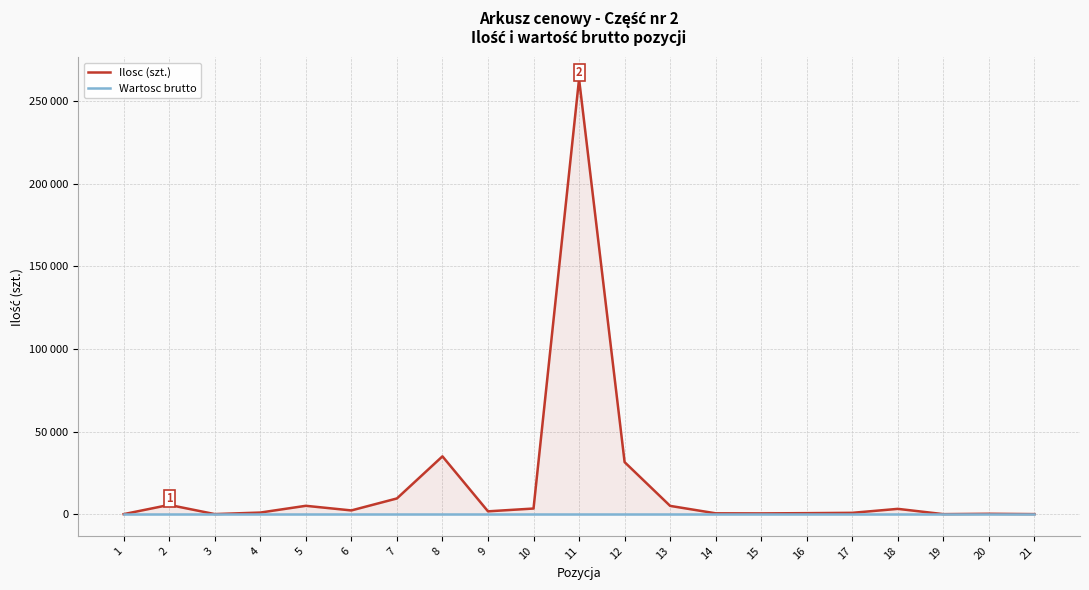

Is the value of Ilosc (szt.) at 18 greater than the value of Wartosc brutto at 8?

Yes